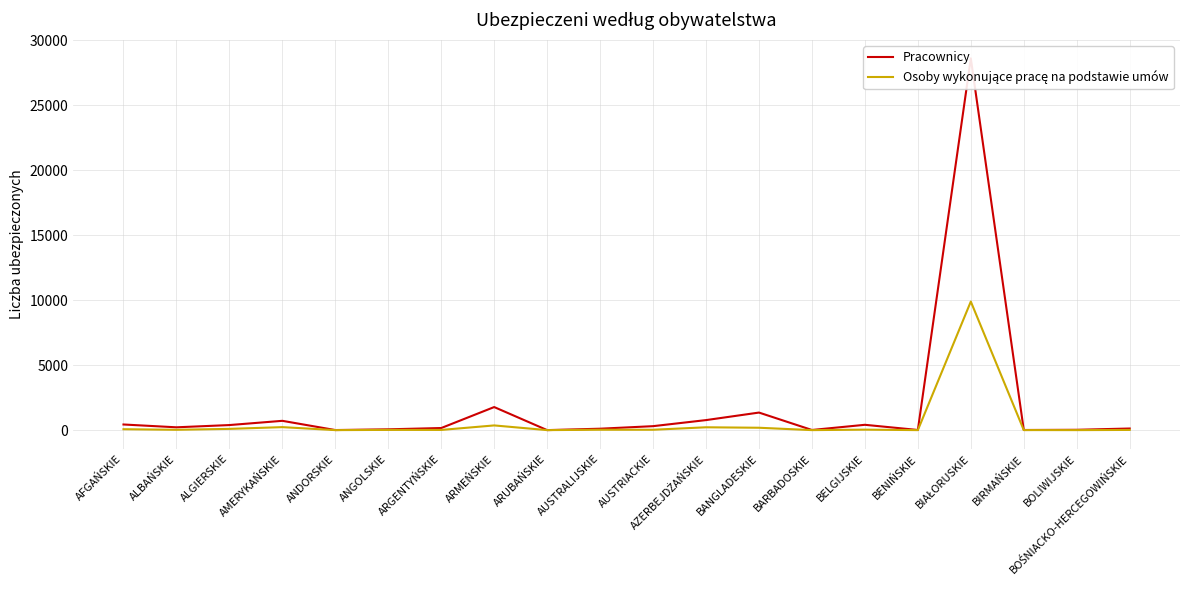

True or false: Osoby wykonujące pracę na podstawie umów and Pracownicy cross at least once.

False